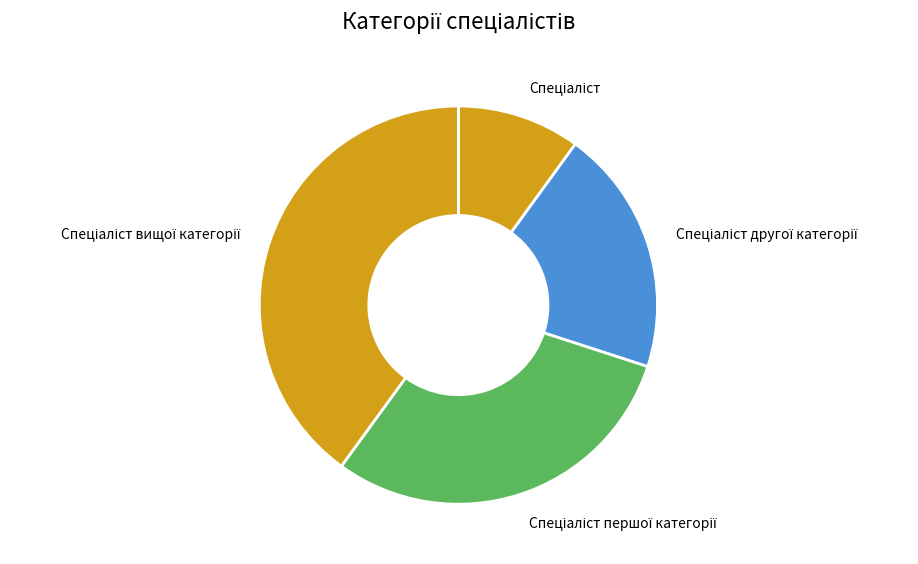

Is there any slice that represents more than half of the pie?

No